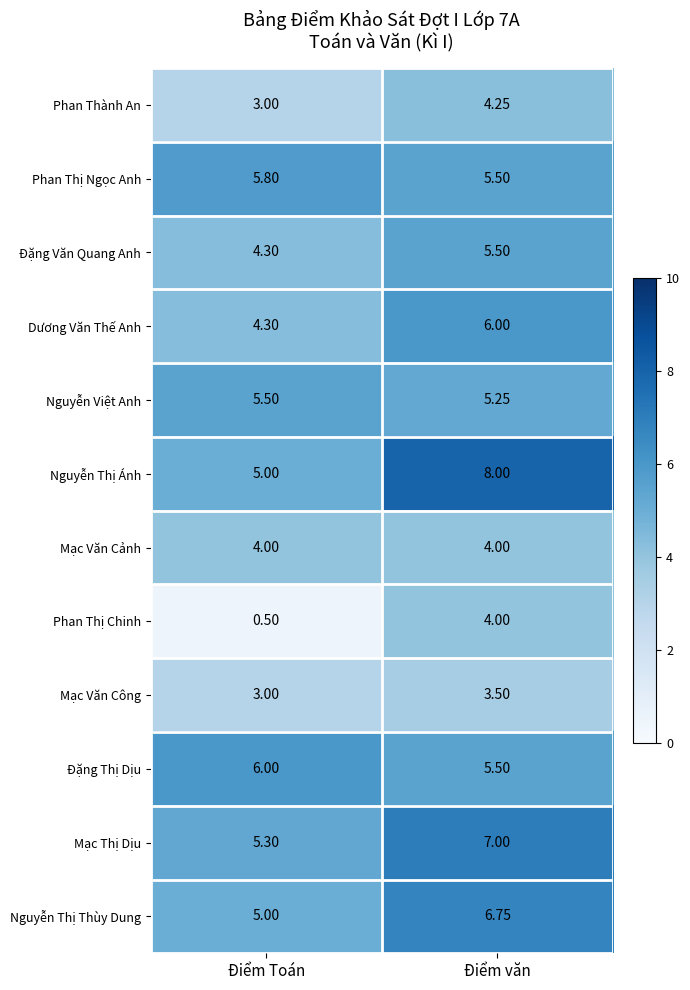

At which category is the sum across all series the highest?

Điểm văn